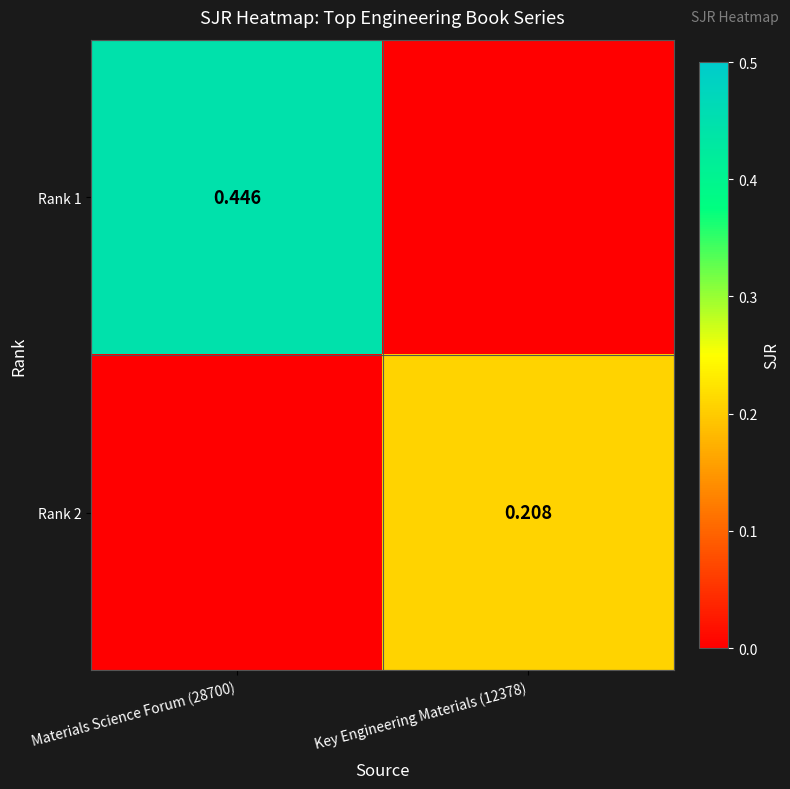

At Key Engineering Materials (12378), list the series in order from largest to smallest.

Rank 2, Rank 1